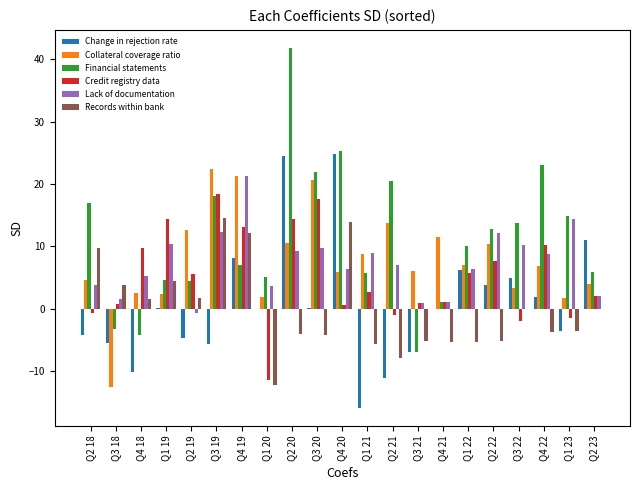

Between Q4 20 and Q4 21, which series saw the biggest shift?

Change in rejection rate